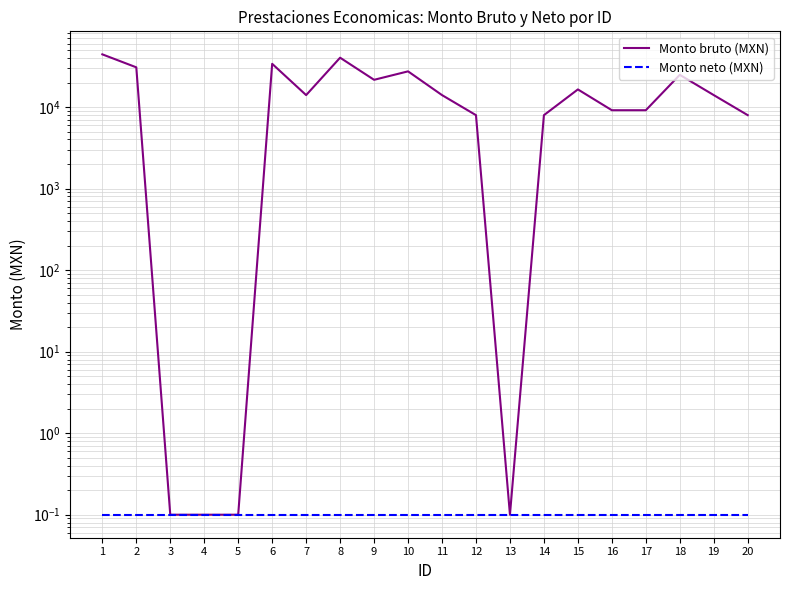

True or false: Monto neto (MXN) has more than 0 interior local peaks.

False